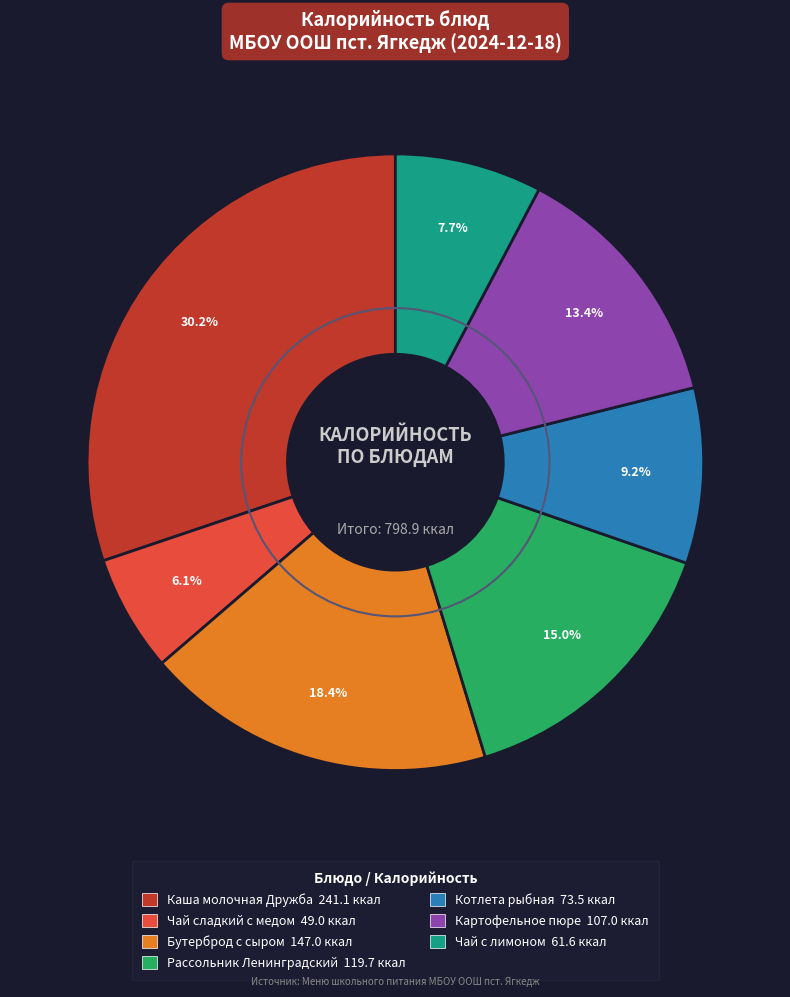

What is the largest slice in the pie chart?

Каша молочная Дружба